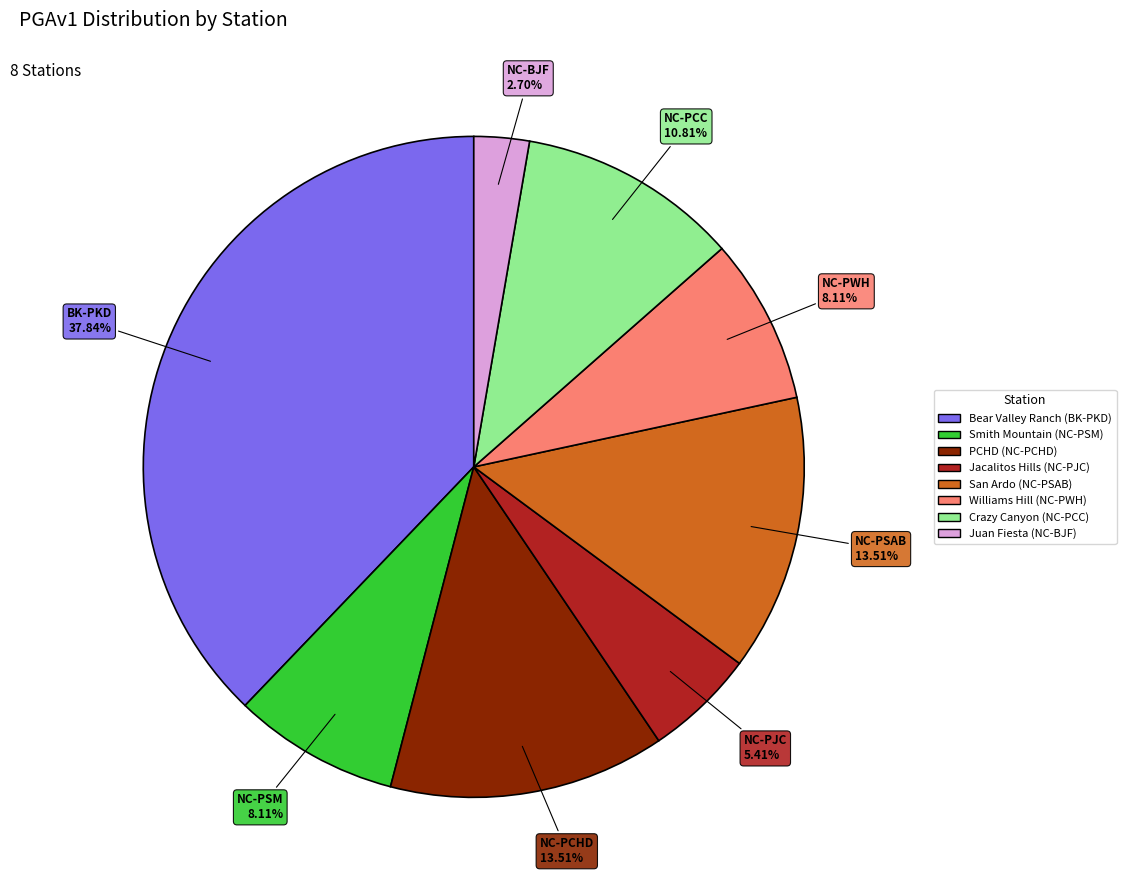

Is the sum of PCHD (NC-PCHD) and Juan Fiesta (NC-BJF) greater than half?

No